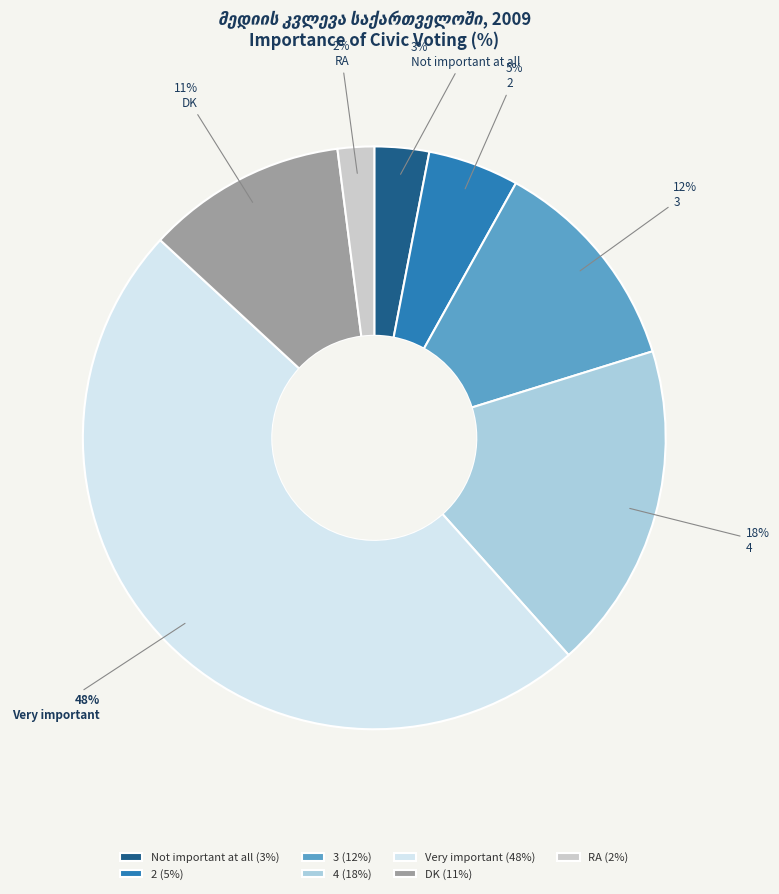

Which has a higher value, 3 or Not important at all?

3